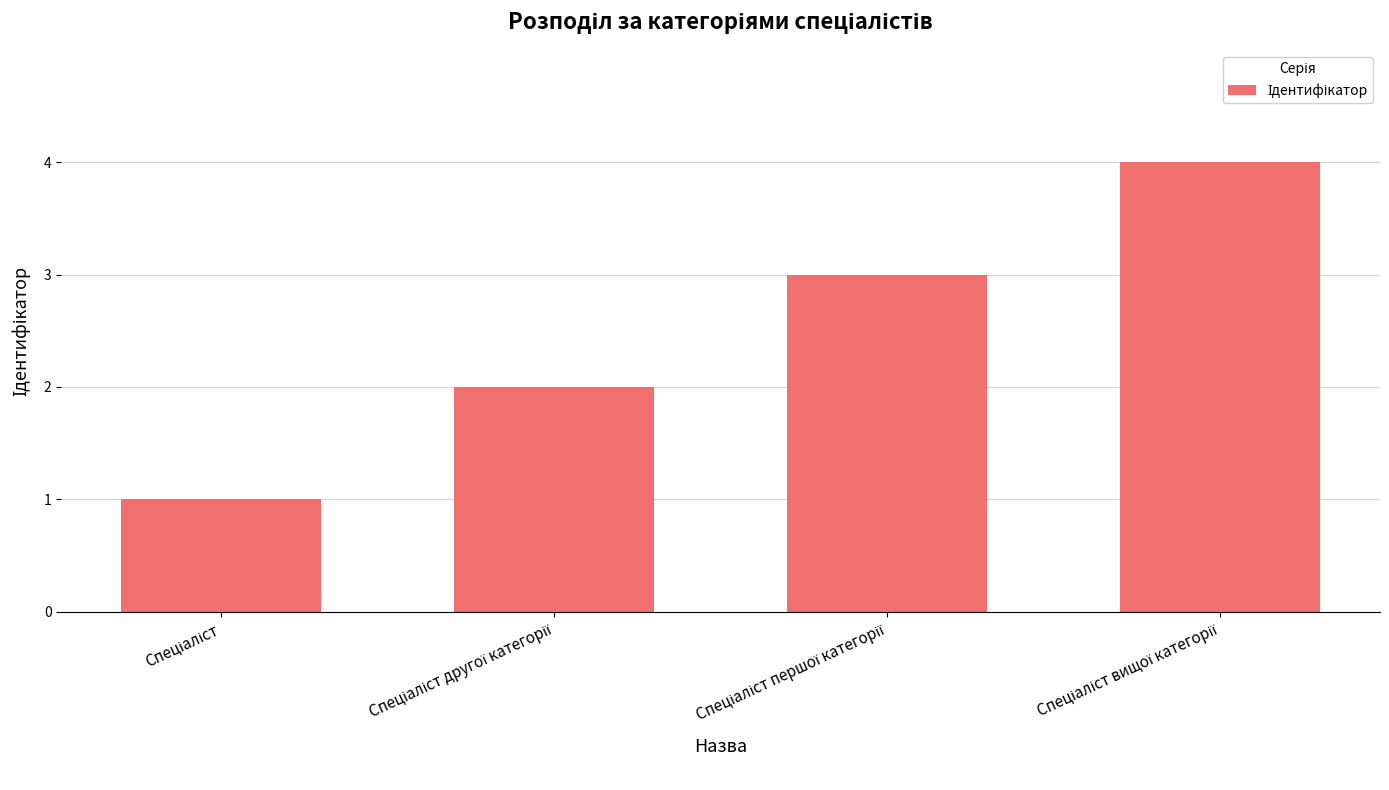

How many series are shown in this chart?

1